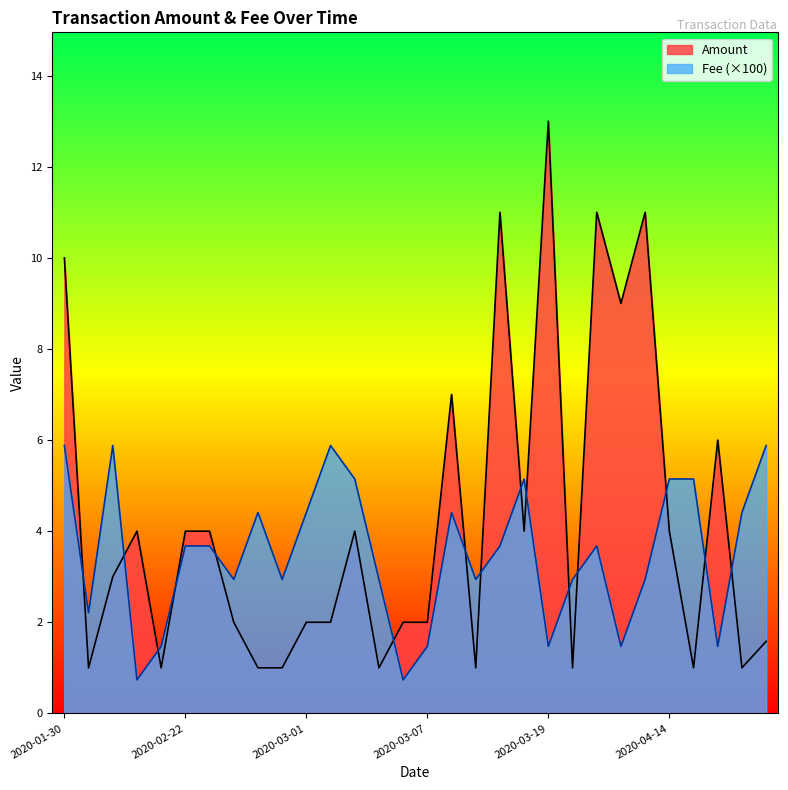

The Amount series shows 1.5 at 2020-01-30. True or false?

False